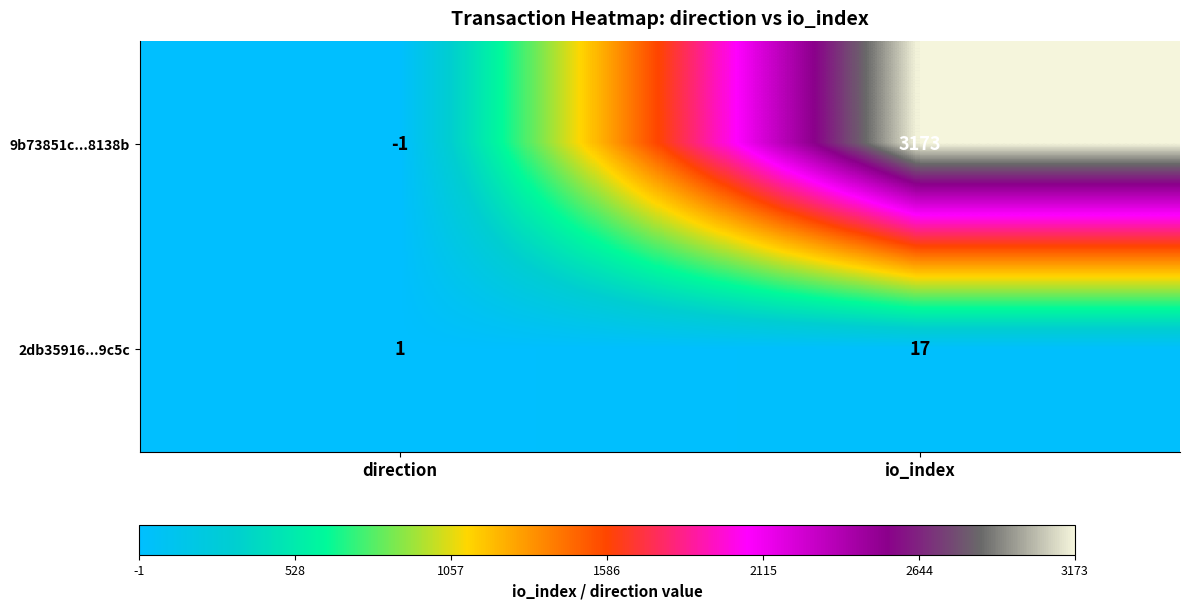

What is the average value of the 9b73851c...8138b series?

1586